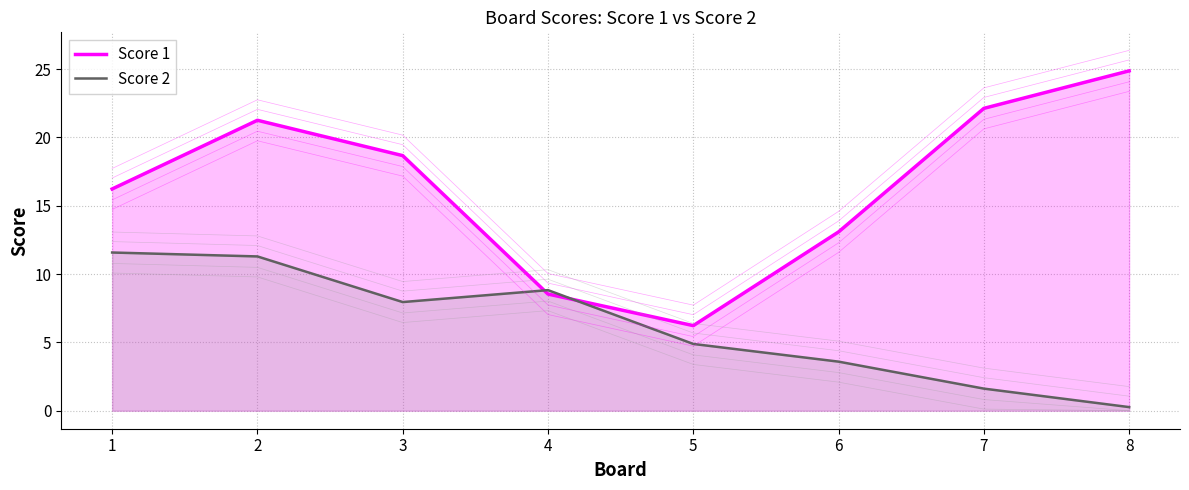

Between which two adjacent categories do Score 1 and Score 2 first intersect?

3 and 4